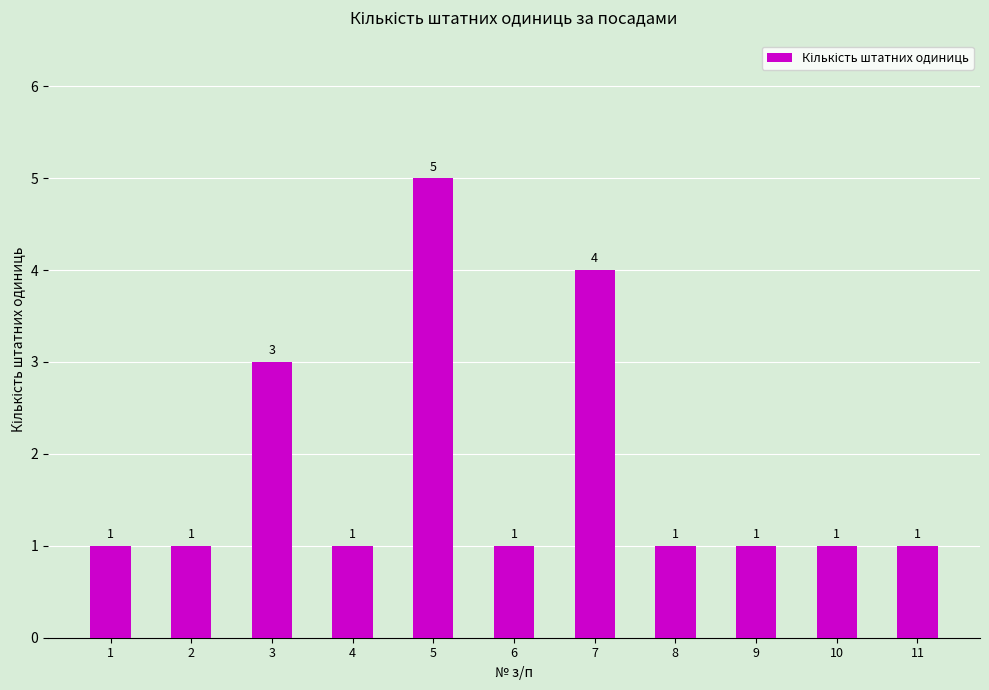

Reading left to right, what are all the values shown in this chart?

1	1	3	1	5	1	4	1	1	1	1